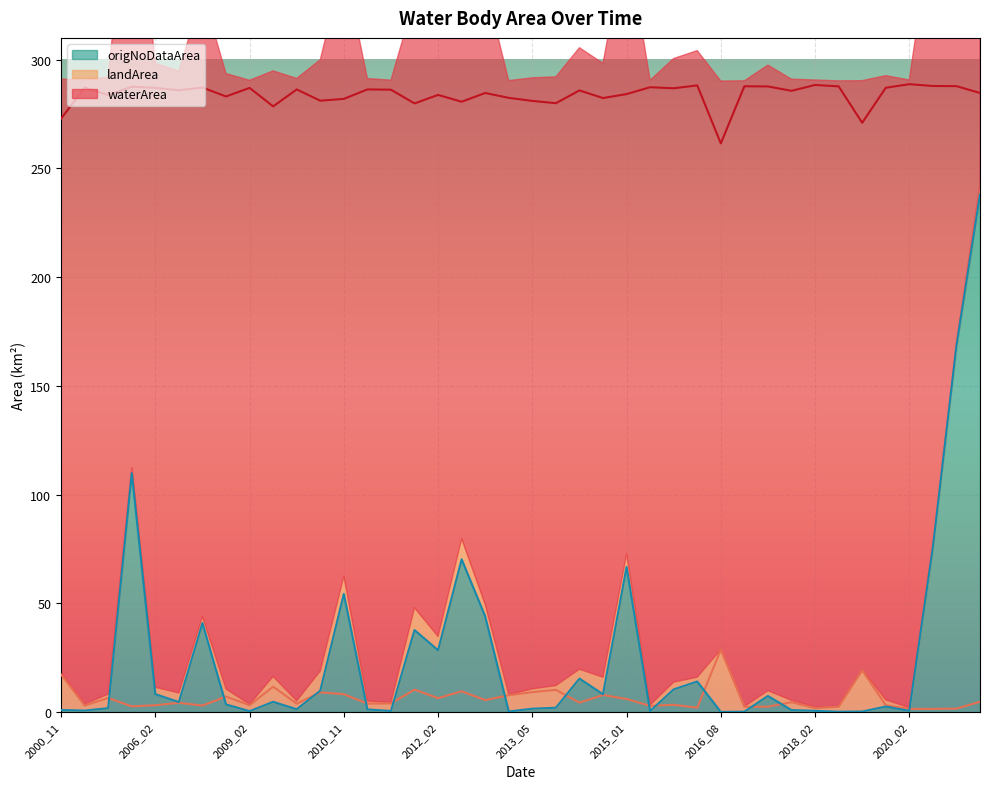

What is the total value across all series at 2000_11?

291.1